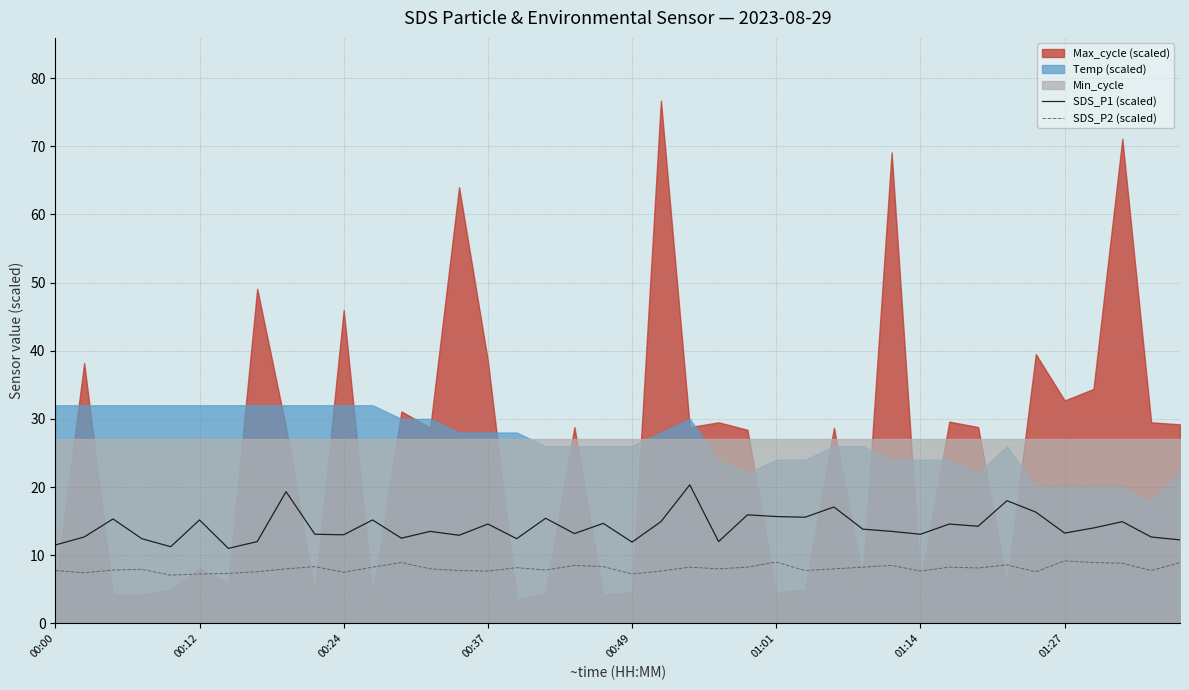

What is the spread (max minus min) of values at 26?

7.8